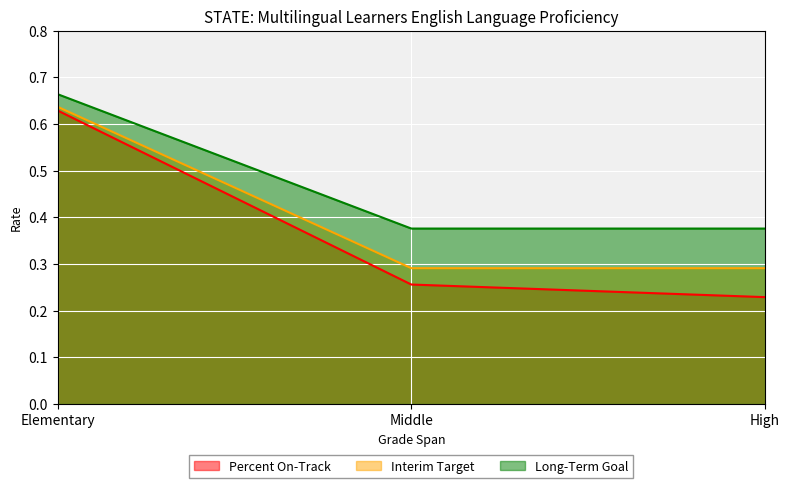

What position from the left is Middle?

2